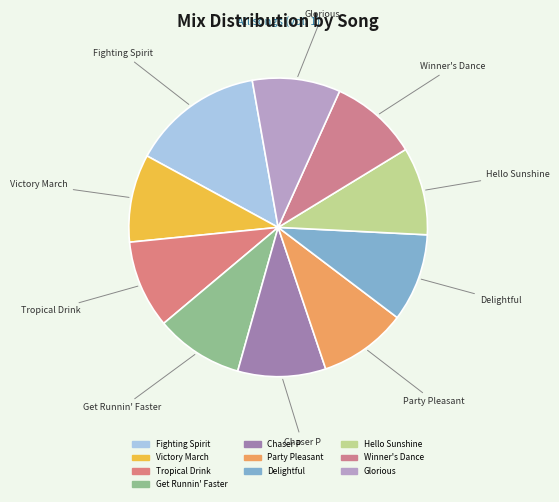

How many slices are in this pie chart?

10